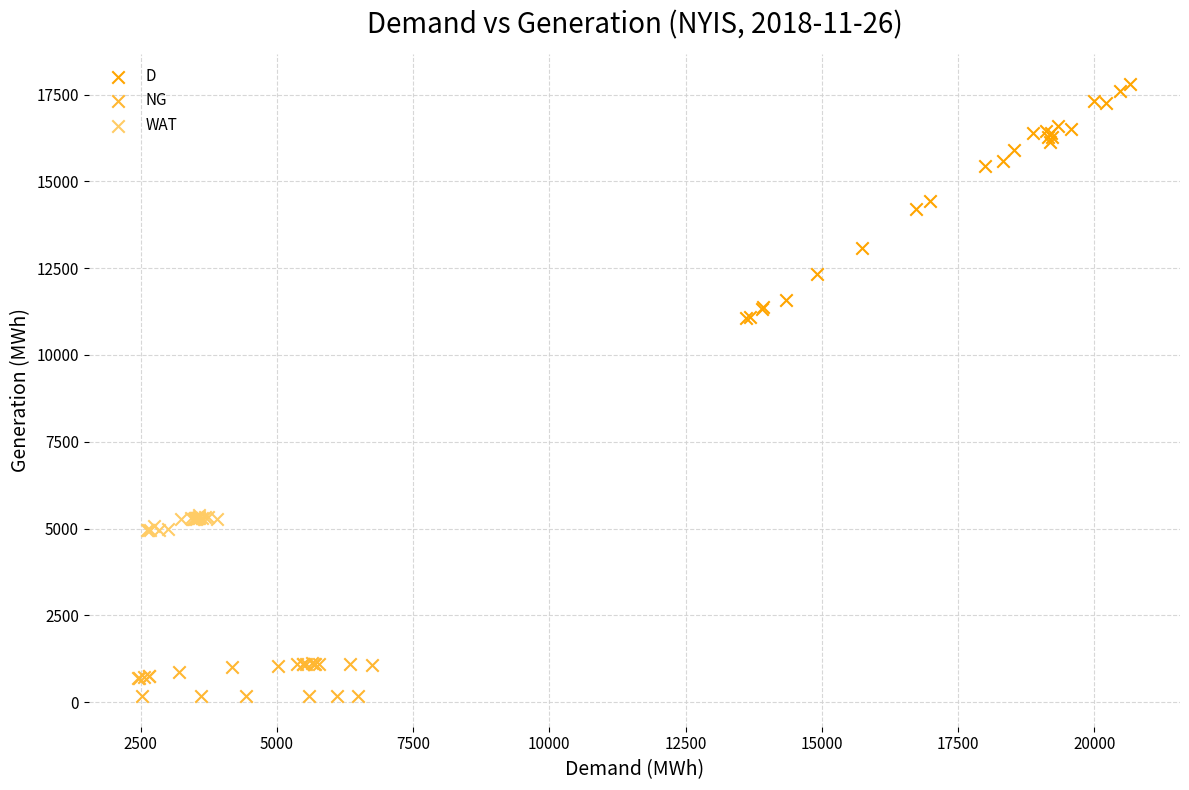

Which series has the largest Y range (max minus min)?

D